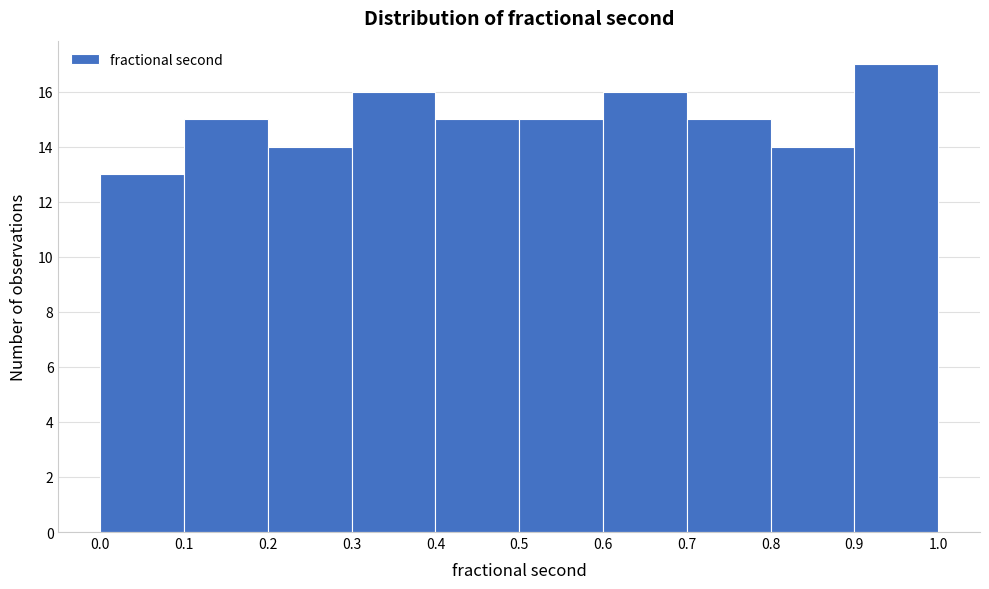

Which range on the x-axis has the tallest bar?

0.9 to 1.0